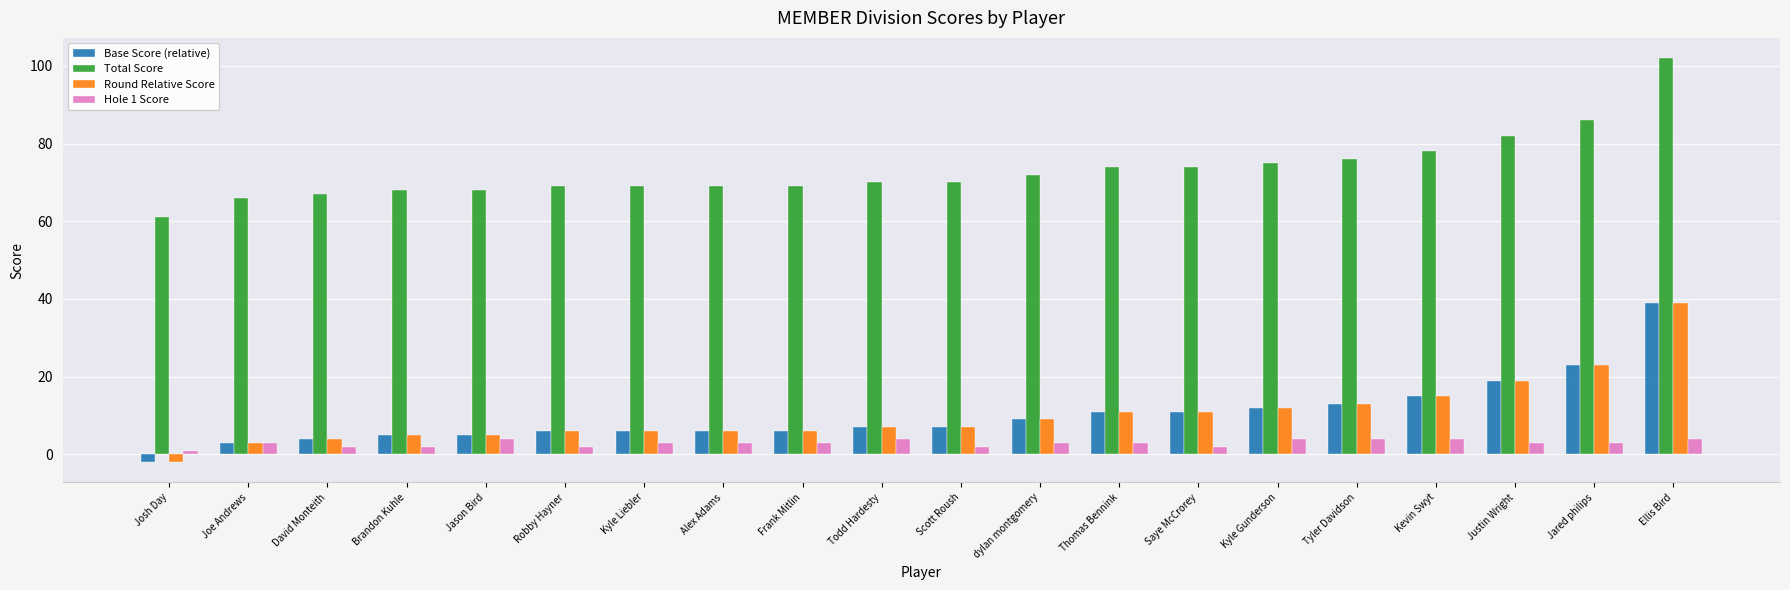

What position from the right is Justin Wright?

3